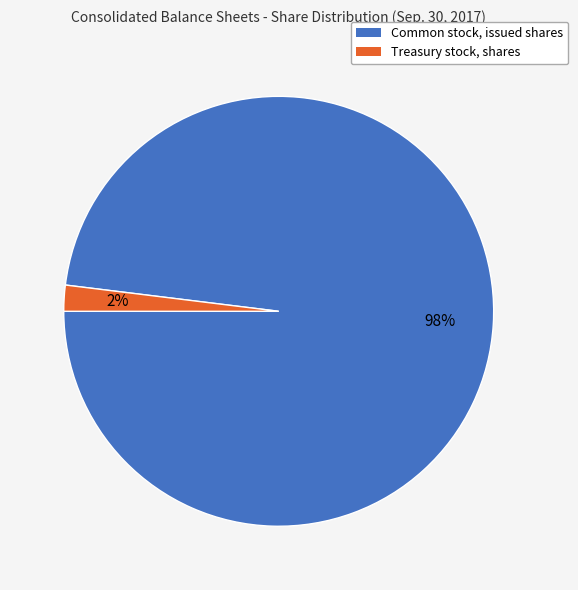

Which category has the biggest portion of the pie?

Common stock, issued shares